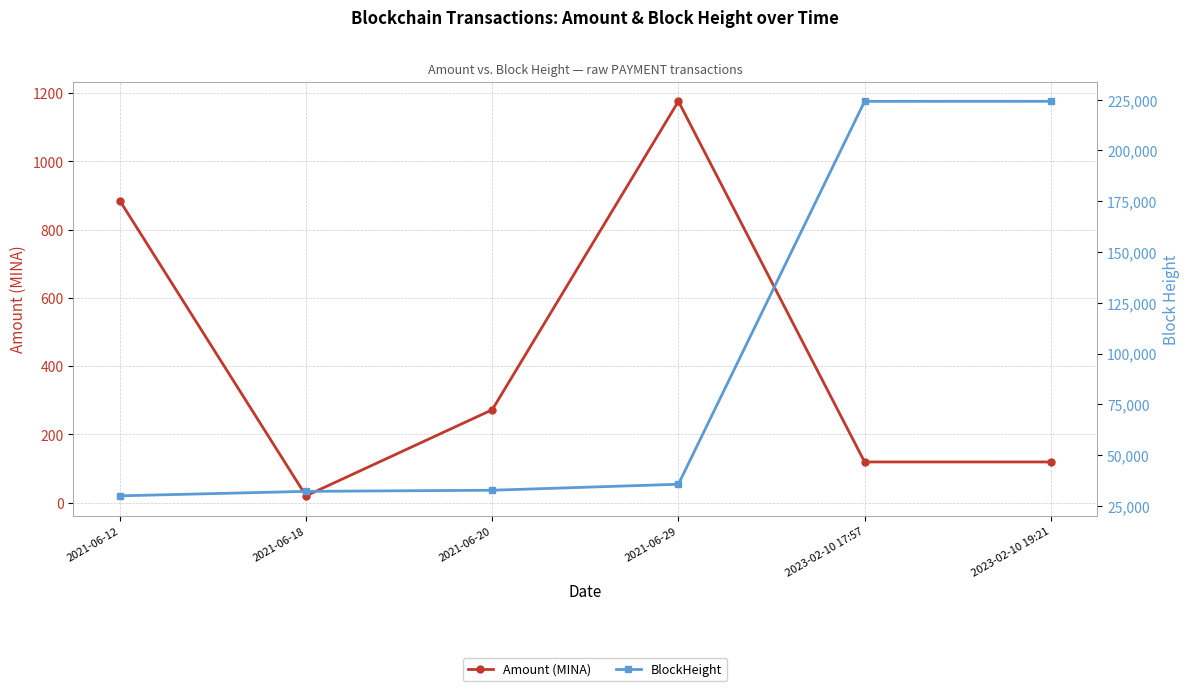

How many values in the BlockHeight series are below 35620?

3